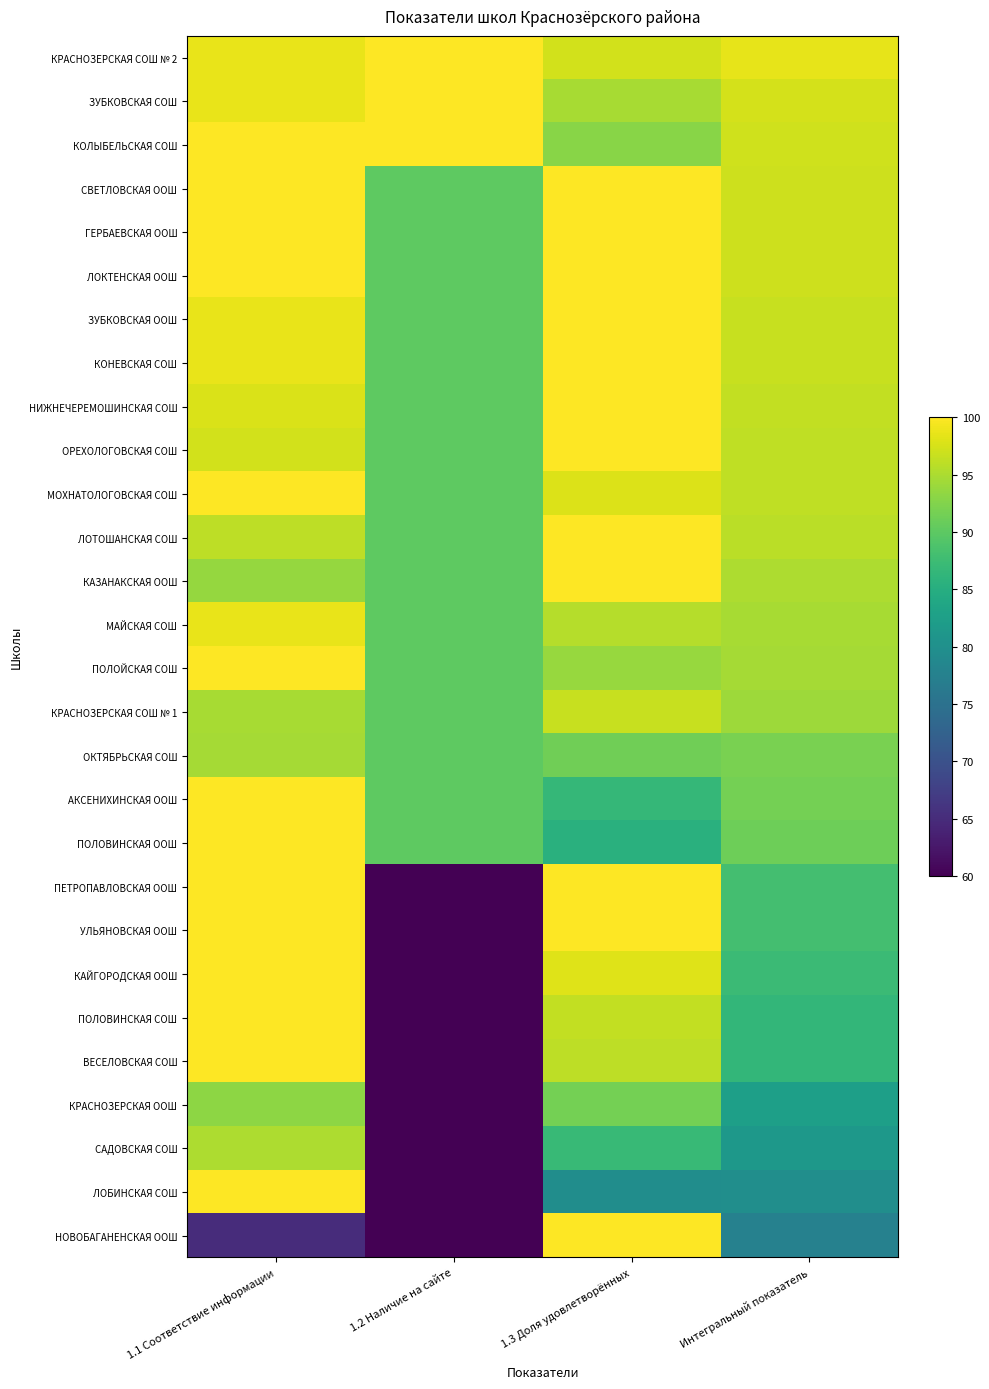

Reading left to right, what are all the values shown in this chart?

КРАСНОЗЕРСКАЯ СОШ № 2: 1.1 Соответствие информации=98.7	1.2 Наличие на сайте=100.0	1.3 Доля удовлетворённых=97.3	Интегральный показатель=98.5
ЗУБКОВСКАЯ СОШ: 1.1 Соответствие информации=98.7	1.2 Наличие на сайте=100.0	1.3 Доля удовлетворённых=94.7	Интегральный показатель=97.5
КОЛЫБЕЛЬСКАЯ СОШ: 1.1 Соответствие информации=100.0	1.2 Наличие на сайте=100.0	1.3 Доля удовлетворённых=92.9	Интегральный показатель=97.1
СВЕТЛОВСКАЯ ООШ: 1.1 Соответствие информации=100.0	1.2 Наличие на сайте=90.0	1.3 Доля удовлетворённых=100.0	Интегральный показатель=97.0
ГЕРБАЕВСКАЯ ООШ: 1.1 Соответствие информации=100.0	1.2 Наличие на сайте=90.0	1.3 Доля удовлетворённых=100.0	Интегральный показатель=97.0
ЛОКТЕНСКАЯ ООШ: 1.1 Соответствие информации=100.0	1.2 Наличие на сайте=90.0	1.3 Доля удовлетворённых=100.0	Интегральный показатель=97.0
ЗУБКОВСКАЯ ООШ: 1.1 Соответствие информации=98.7	1.2 Наличие на сайте=90.0	1.3 Доля удовлетворённых=100.0	Интегральный показатель=96.6
КОНЕВСКАЯ СОШ: 1.1 Соответствие информации=98.7	1.2 Наличие на сайте=90.0	1.3 Доля удовлетворённых=100.0	Интегральный показатель=96.6
НИЖНЕЧЕРЕМОШИНСКАЯ СОШ: 1.1 Соответствие информации=97.7	1.2 Наличие на сайте=90.0	1.3 Доля удовлетворённых=100.0	Интегральный показатель=96.3
ОРЕХОЛОГОВСКАЯ СОШ: 1.1 Соответствие информации=97.3	1.2 Наличие на сайте=90.0	1.3 Доля удовлетворённых=100.0	Интегральный показатель=96.2
МОХНАТОЛОГОВСКАЯ СОШ: 1.1 Соответствие информации=100.0	1.2 Наличие на сайте=90.0	1.3 Доля удовлетворённых=97.8	Интегральный показатель=96.1
ЛОТОШАНСКАЯ СОШ: 1.1 Соответствие информации=96.1	1.2 Наличие на сайте=90.0	1.3 Доля удовлетворённых=100.0	Интегральный показатель=95.8
КАЗАНАКСКАЯ ООШ: 1.1 Соответствие информации=93.7	1.2 Наличие на сайте=90.0	1.3 Доля удовлетворённых=100.0	Интегральный показатель=95.1
МАЙСКАЯ СОШ: 1.1 Соответствие информации=98.7	1.2 Наличие на сайте=90.0	1.3 Доля удовлетворённых=95.6	Интегральный показатель=94.8
ПОЛОЙСКАЯ СОШ: 1.1 Соответствие информации=100.0	1.2 Наличие на сайте=90.0	1.3 Доля удовлетворённых=93.8	Интегральный показатель=94.5
КРАСНОЗЕРСКАЯ СОШ № 1: 1.1 Соответствие информации=94.7	1.2 Наличие на сайте=90.0	1.3 Доля удовлетворённых=96.7	Интегральный показатель=94.1
ОКТЯБРЬСКАЯ СОШ: 1.1 Соответствие информации=94.6	1.2 Наличие на сайте=90.0	1.3 Доля удовлетворённых=91.4	Интегральный показатель=91.9
АКСЕНИХИНСКАЯ ООШ: 1.1 Соответствие информации=100.0	1.2 Наличие на сайте=90.0	1.3 Доля удовлетворённых=86.7	Интегральный показатель=91.7
ПОЛОВИНСКАЯ ООШ: 1.1 Соответствие информации=100.0	1.2 Наличие на сайте=90.0	1.3 Доля удовлетворённых=85.4	Интегральный показатель=91.2
ПЕТРОПАВЛОВСКАЯ ООШ: 1.1 Соответствие информации=100.0	1.2 Наличие на сайте=60.0	1.3 Доля удовлетворённых=100.0	Интегральный показатель=88.0
УЛЬЯНОВСКАЯ ООШ: 1.1 Соответствие информации=100.0	1.2 Наличие на сайте=60.0	1.3 Доля удовлетворённых=100.0	Интегральный показатель=88.0
КАЙГОРОДСКАЯ ООШ: 1.1 Соответствие информации=100.0	1.2 Наличие на сайте=60.0	1.3 Доля удовлетворённых=98.1	Интегральный показатель=87.2
ПОЛОВИНСКАЯ СОШ: 1.1 Соответствие информации=100.0	1.2 Наличие на сайте=60.0	1.3 Доля удовлетворённых=96.3	Интегральный показатель=86.5
ВЕСЕЛОВСКАЯ СОШ: 1.1 Соответствие информации=100.0	1.2 Наличие на сайте=60.0	1.3 Доля удовлетворённых=96.1	Интегральный показатель=86.4
КРАСНОЗЕРСКАЯ ООШ: 1.1 Соответствие информации=93.2	1.2 Наличие на сайте=60.0	1.3 Доля удовлетворённых=91.6	Интегральный показатель=82.6
САДОВСКАЯ СОШ: 1.1 Соответствие информации=95.0	1.2 Наличие на сайте=60.0	1.3 Доля удовлетворённых=86.9	Интегральный показатель=81.2
ЛОБИНСКАЯ СОШ: 1.1 Соответствие информации=100.0	1.2 Наличие на сайте=60.0	1.3 Доля удовлетворённых=79.5	Интегральный показатель=79.8
НОВОБАГАНЕНСКАЯ ООШ: 1.1 Соответствие информации=65.0	1.2 Наличие на сайте=60.0	1.3 Доля удовлетворённых=100.0	Интегральный показатель=77.5